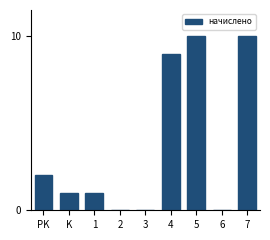

Reading right to left, extract all data points from this chart.

7=10	6=0	5=10	4=9	3=0	2=0	1=1	K=1	PK=2